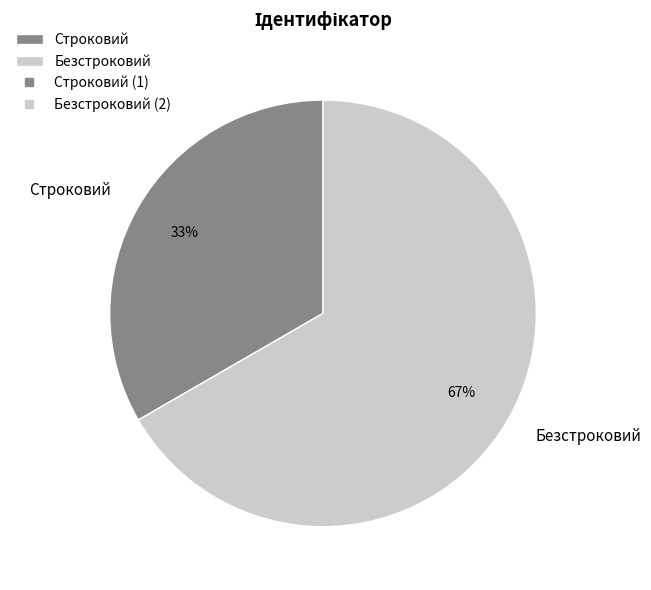

To the nearest percent, what portion does Безстроковий represent?

67%